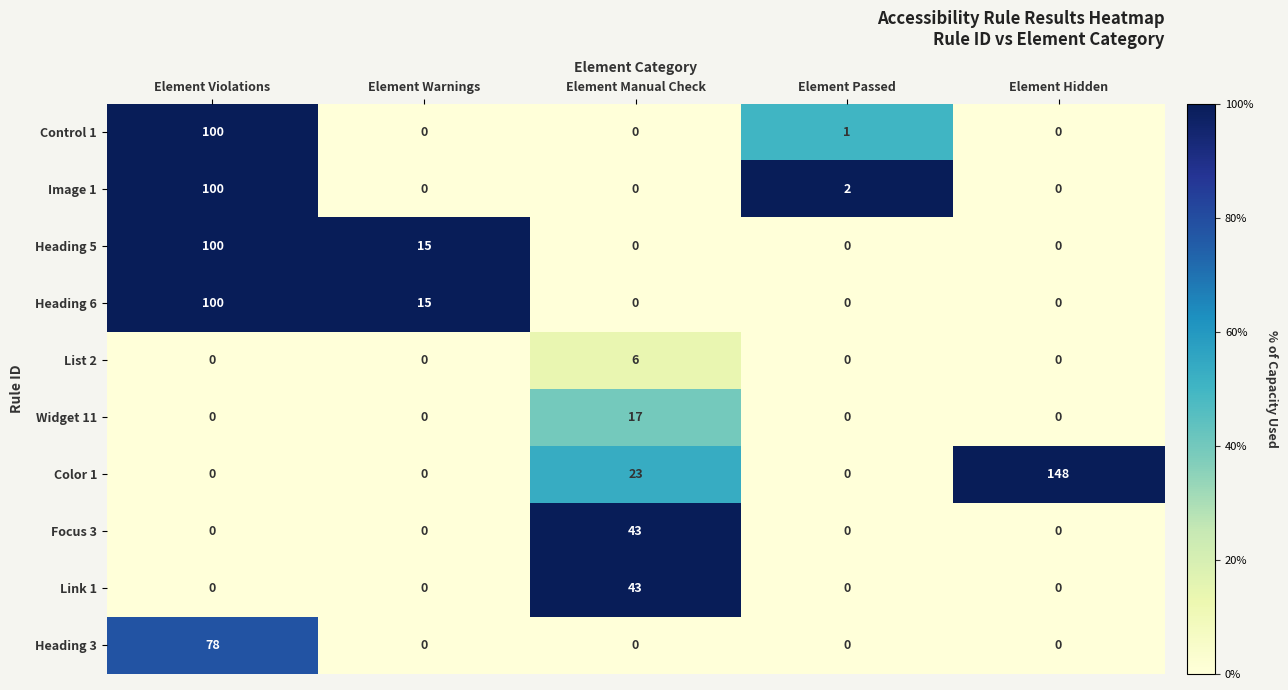

Which label corresponds to the largest value in the chart?

Element Hidden